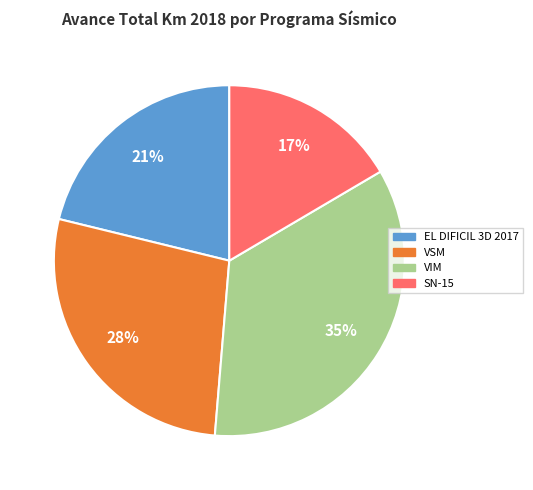

To the nearest percent, what is the difference between the largest and smallest slice percentages?

18%